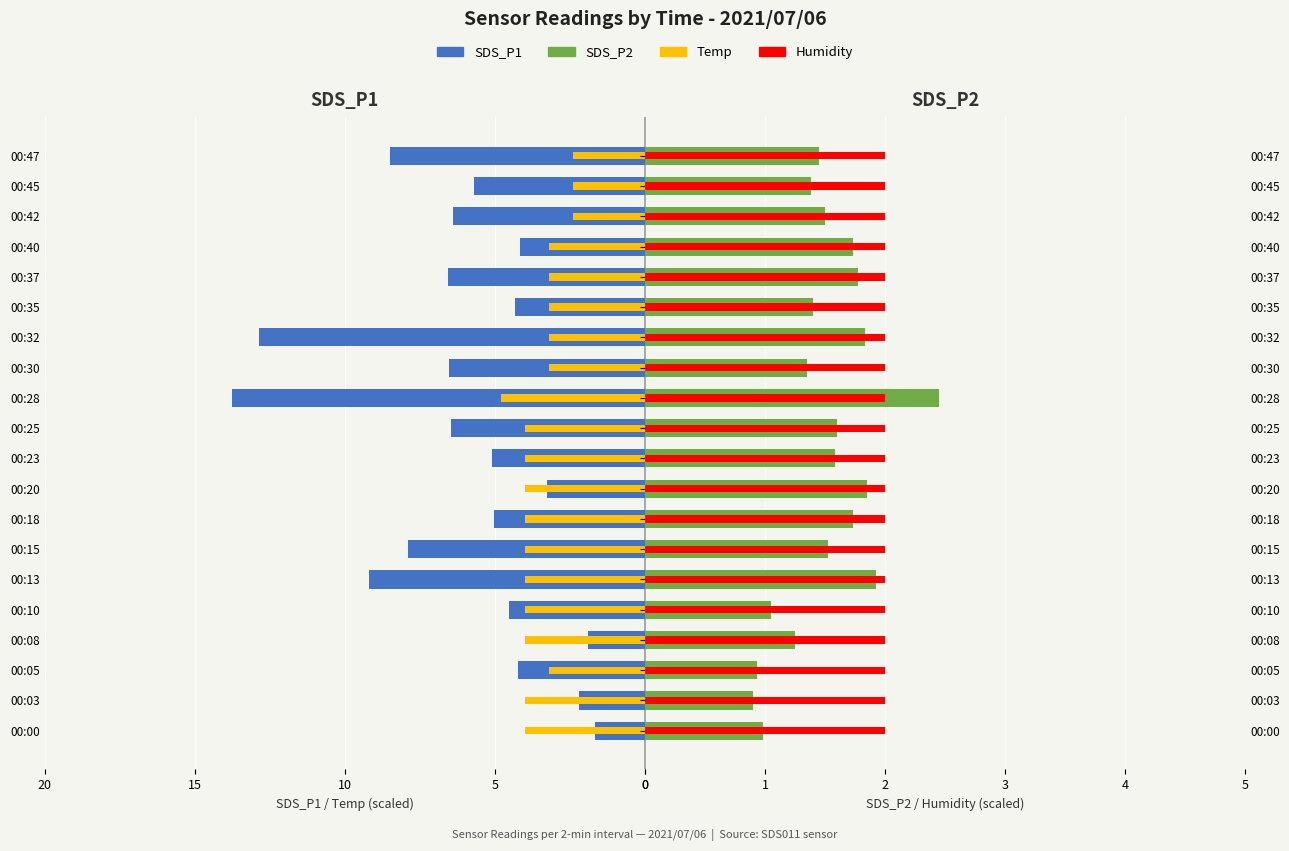

What is the difference between the maximum and minimum values in the SDS_P1 series?

12.1